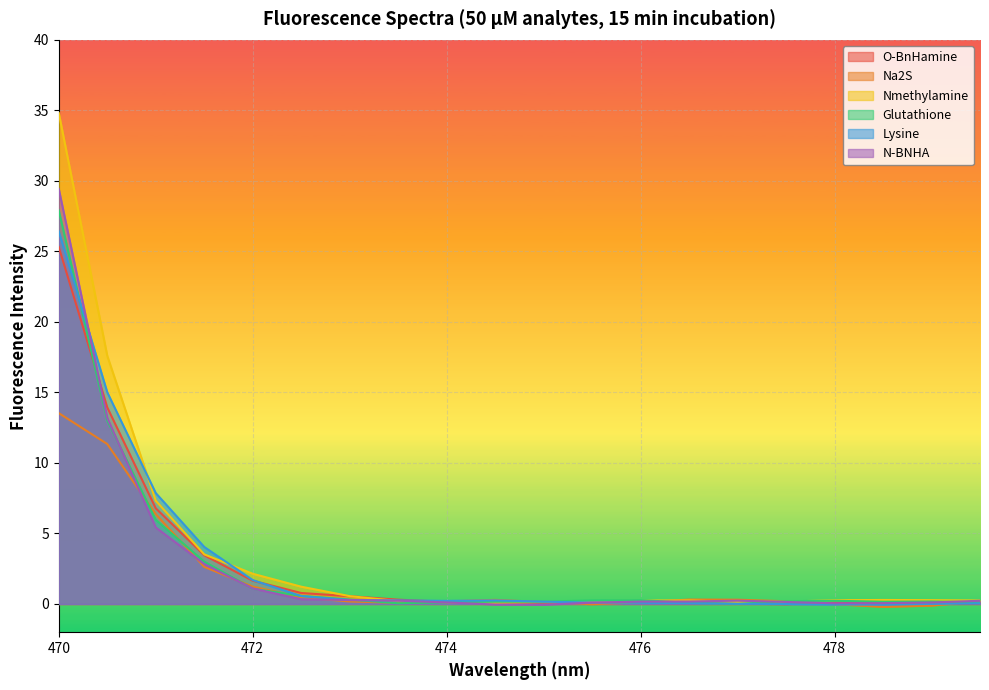

Which series changed the most between 472 and 474.5?

Nmethylamine